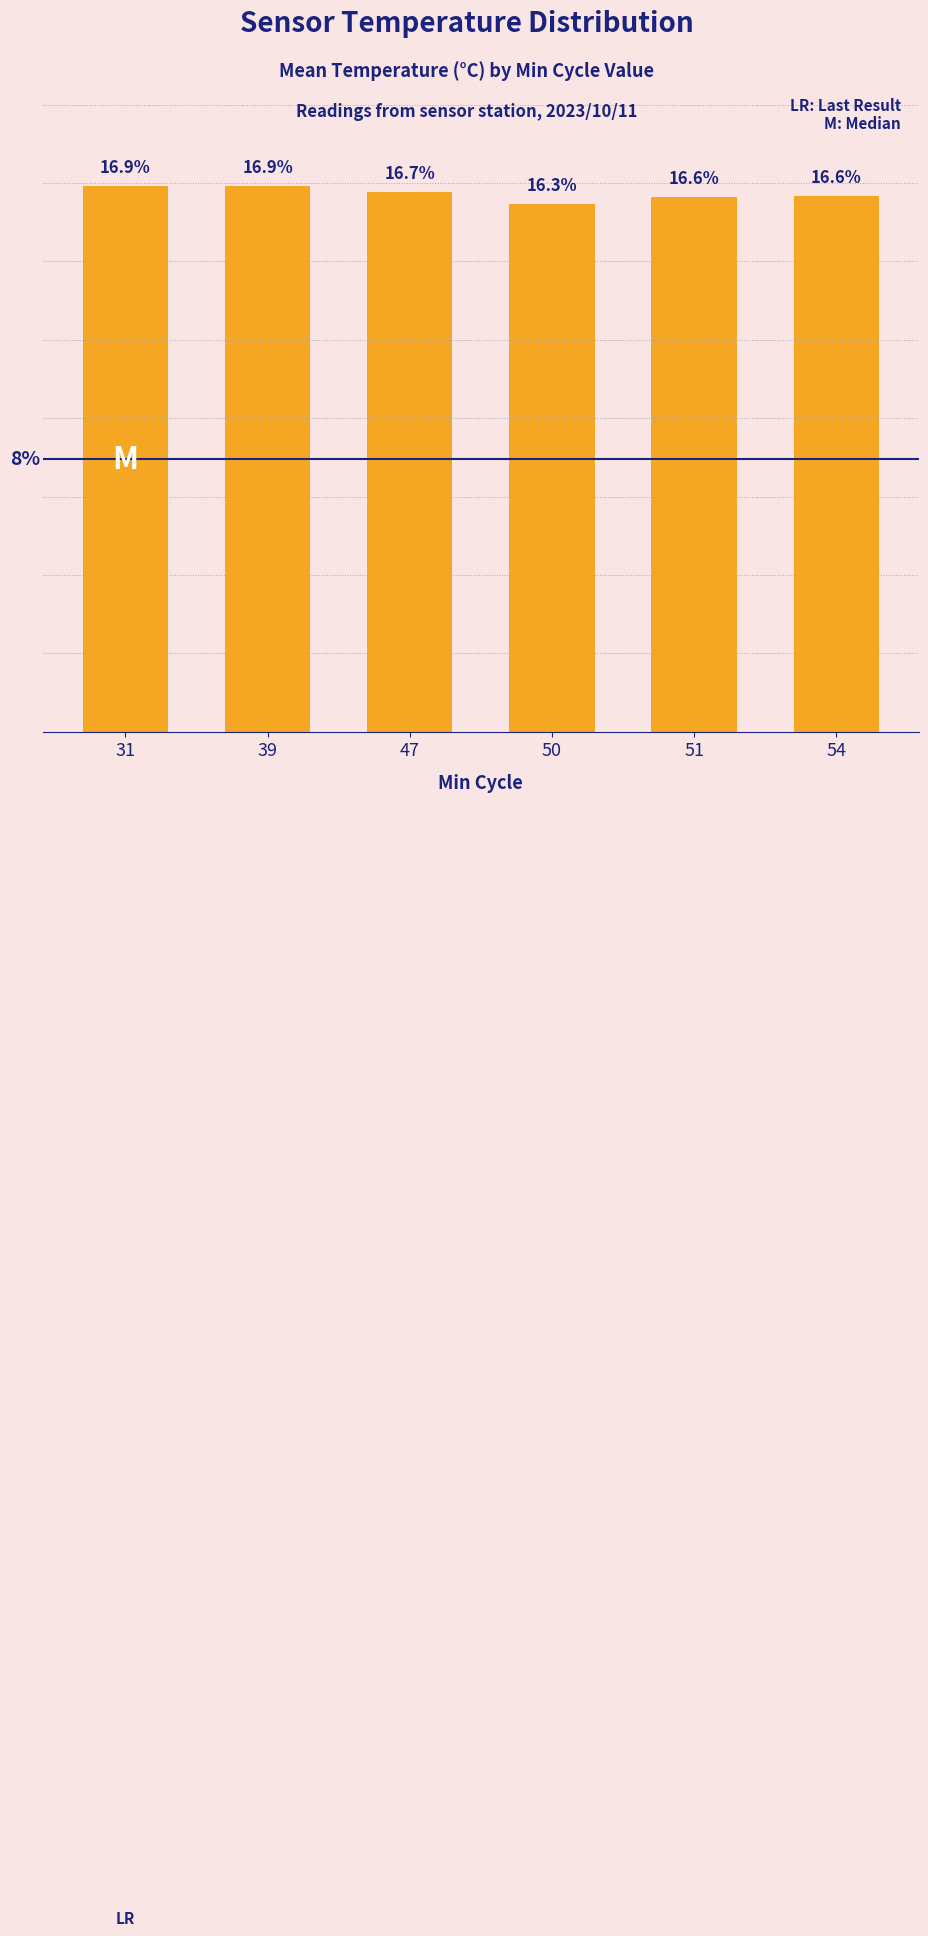

Are the bars horizontal?

No